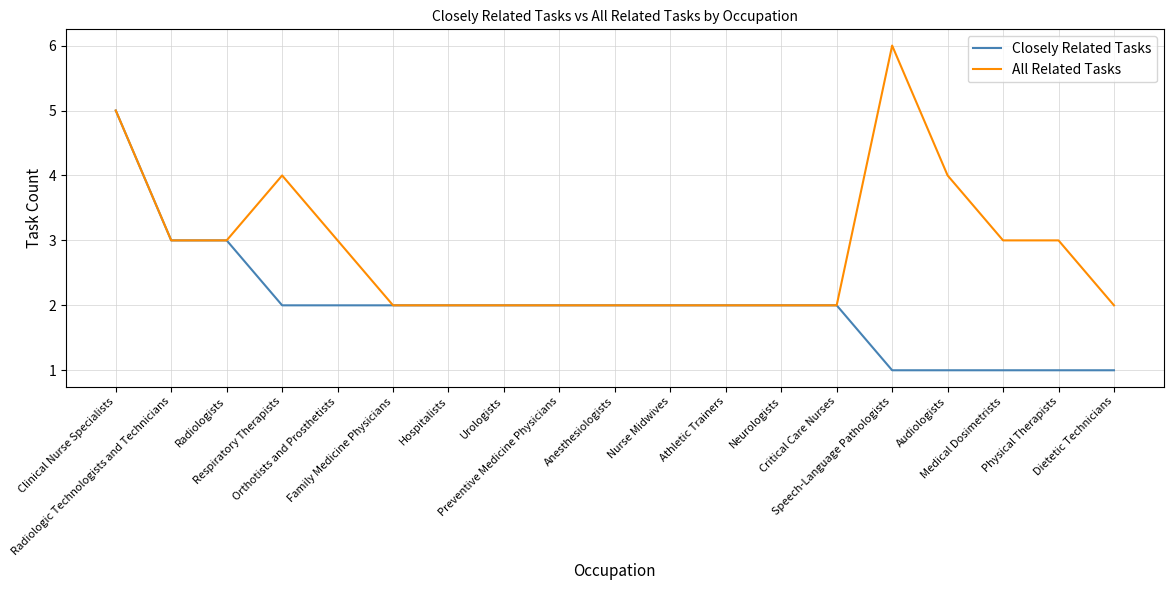

What is the total value across all series at Audiologists?

5